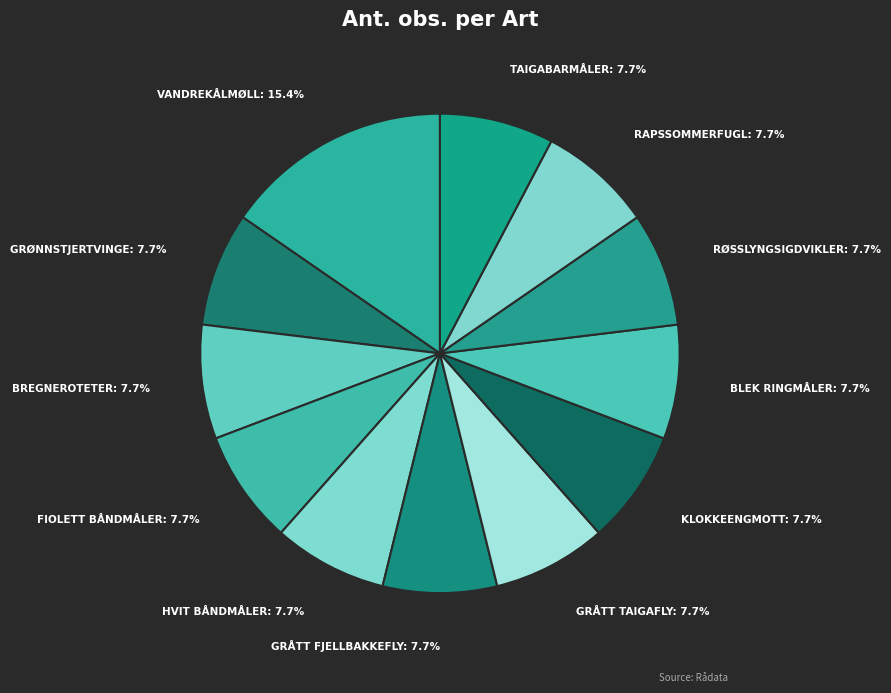

How many slices are in this pie chart?

12